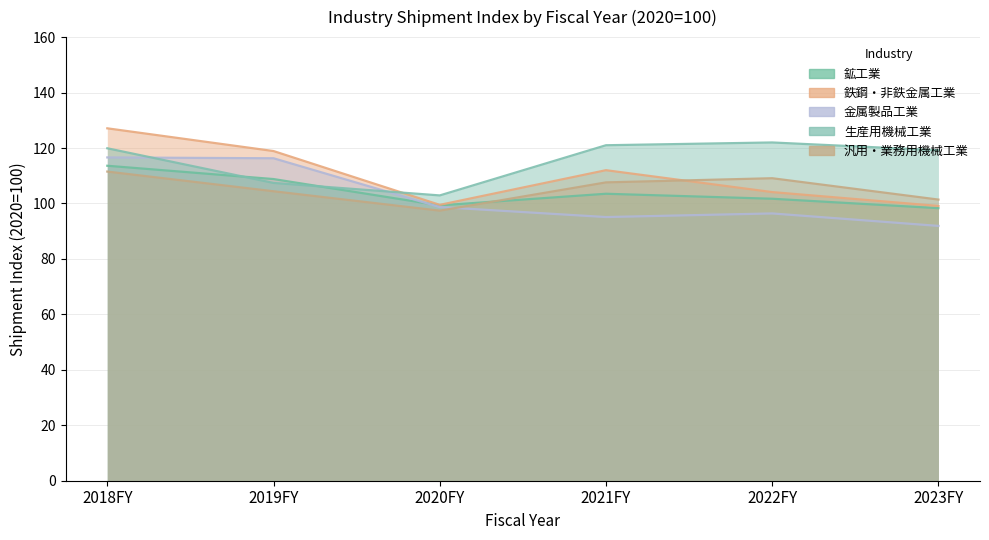

Which series has the largest range (max minus min)?

鉄鋼・非鉄金属工業